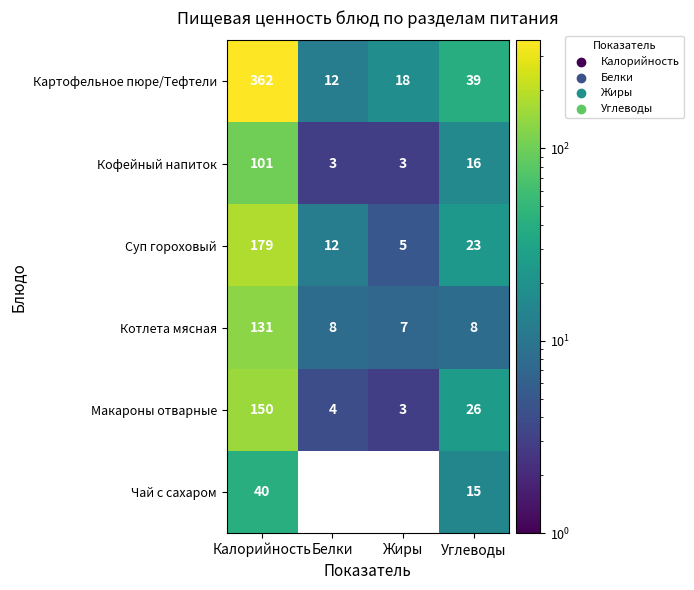

How many Кофейный напиток values are between 3 and 101?

4